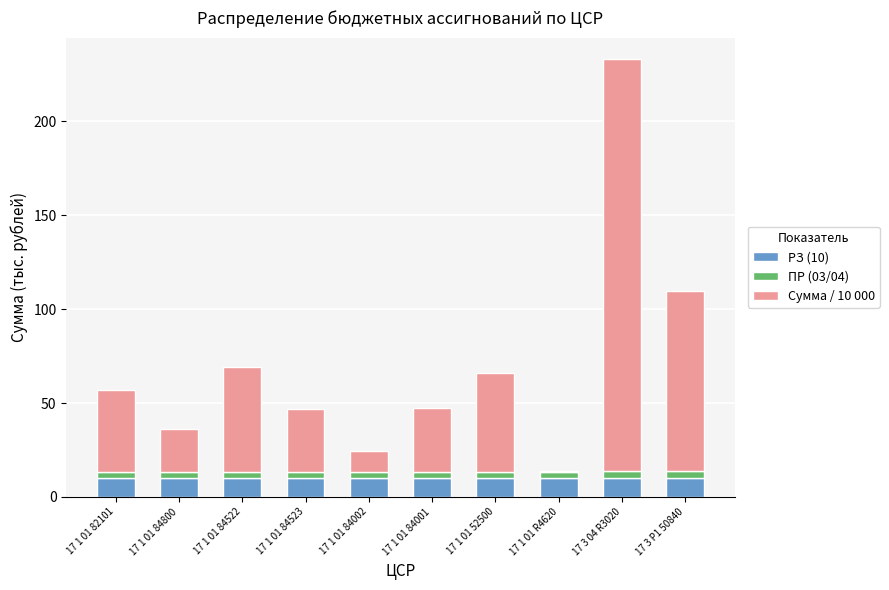

Are the bars horizontal?

No